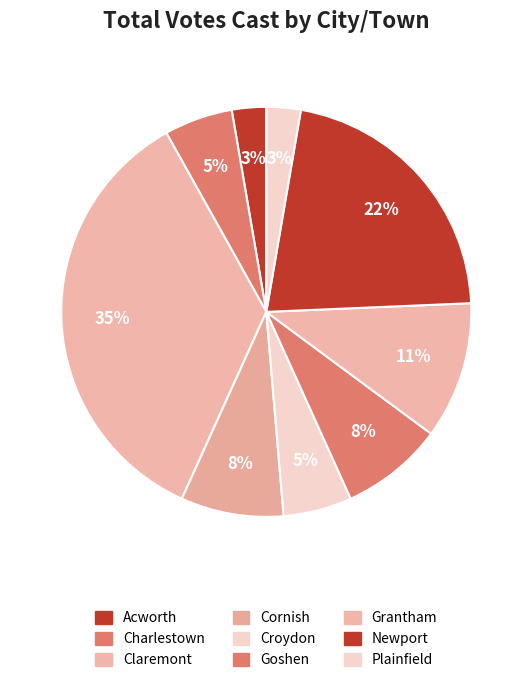

Do Cornish and Charlestown together represent more than half of the pie?

No